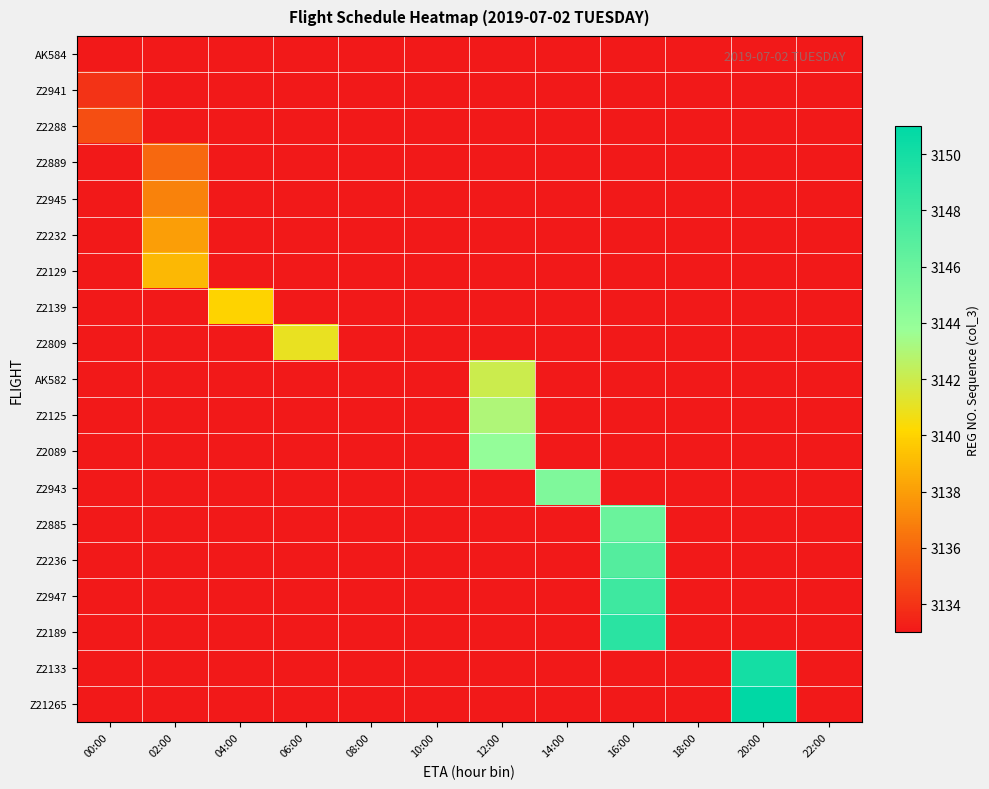

Reading right to left, extract all data points from this chart.

AK584: 22:00=3133	20:00=3133	18:00=3133	16:00=3133	14:00=3133	12:00=3133	10:00=3133	08:00=3133	06:00=3133	04:00=3133	02:00=3133	00:00=3133
Z2941: 22:00=3133	20:00=3133	18:00=3133	16:00=3133	14:00=3133	12:00=3133	10:00=3133	08:00=3133	06:00=3133	04:00=3133	02:00=3133	00:00=3134
Z2288: 22:00=3133	20:00=3133	18:00=3133	16:00=3133	14:00=3133	12:00=3133	10:00=3133	08:00=3133	06:00=3133	04:00=3133	02:00=3133	00:00=3135
Z2889: 22:00=3133	20:00=3133	18:00=3133	16:00=3133	14:00=3133	12:00=3133	10:00=3133	08:00=3133	06:00=3133	04:00=3133	02:00=3136	00:00=3133
Z2945: 22:00=3133	20:00=3133	18:00=3133	16:00=3133	14:00=3133	12:00=3133	10:00=3133	08:00=3133	06:00=3133	04:00=3133	02:00=3137	00:00=3133
Z2232: 22:00=3133	20:00=3133	18:00=3133	16:00=3133	14:00=3133	12:00=3133	10:00=3133	08:00=3133	06:00=3133	04:00=3133	02:00=3138	00:00=3133
Z2129: 22:00=3133	20:00=3133	18:00=3133	16:00=3133	14:00=3133	12:00=3133	10:00=3133	08:00=3133	06:00=3133	04:00=3133	02:00=3139	00:00=3133
Z2139: 22:00=3133	20:00=3133	18:00=3133	16:00=3133	14:00=3133	12:00=3133	10:00=3133	08:00=3133	06:00=3133	04:00=3140	02:00=3133	00:00=3133
Z2809: 22:00=3133	20:00=3133	18:00=3133	16:00=3133	14:00=3133	12:00=3133	10:00=3133	08:00=3133	06:00=3141	04:00=3133	02:00=3133	00:00=3133
AK582: 22:00=3133	20:00=3133	18:00=3133	16:00=3133	14:00=3133	12:00=3142	10:00=3133	08:00=3133	06:00=3133	04:00=3133	02:00=3133	00:00=3133
Z2125: 22:00=3133	20:00=3133	18:00=3133	16:00=3133	14:00=3133	12:00=3143	10:00=3133	08:00=3133	06:00=3133	04:00=3133	02:00=3133	00:00=3133
Z2089: 22:00=3133	20:00=3133	18:00=3133	16:00=3133	14:00=3133	12:00=3144	10:00=3133	08:00=3133	06:00=3133	04:00=3133	02:00=3133	00:00=3133
Z2943: 22:00=3133	20:00=3133	18:00=3133	16:00=3133	14:00=3145	12:00=3133	10:00=3133	08:00=3133	06:00=3133	04:00=3133	02:00=3133	00:00=3133
Z2885: 22:00=3133	20:00=3133	18:00=3133	16:00=3146	14:00=3133	12:00=3133	10:00=3133	08:00=3133	06:00=3133	04:00=3133	02:00=3133	00:00=3133
Z2236: 22:00=3133	20:00=3133	18:00=3133	16:00=3147	14:00=3133	12:00=3133	10:00=3133	08:00=3133	06:00=3133	04:00=3133	02:00=3133	00:00=3133
Z2947: 22:00=3133	20:00=3133	18:00=3133	16:00=3148	14:00=3133	12:00=3133	10:00=3133	08:00=3133	06:00=3133	04:00=3133	02:00=3133	00:00=3133
Z2189: 22:00=3133	20:00=3133	18:00=3133	16:00=3149	14:00=3133	12:00=3133	10:00=3133	08:00=3133	06:00=3133	04:00=3133	02:00=3133	00:00=3133
Z2133: 22:00=3133	20:00=3150	18:00=3133	16:00=3133	14:00=3133	12:00=3133	10:00=3133	08:00=3133	06:00=3133	04:00=3133	02:00=3133	00:00=3133
Z21265: 22:00=3133	20:00=3151	18:00=3133	16:00=3133	14:00=3133	12:00=3133	10:00=3133	08:00=3133	06:00=3133	04:00=3133	02:00=3133	00:00=3133